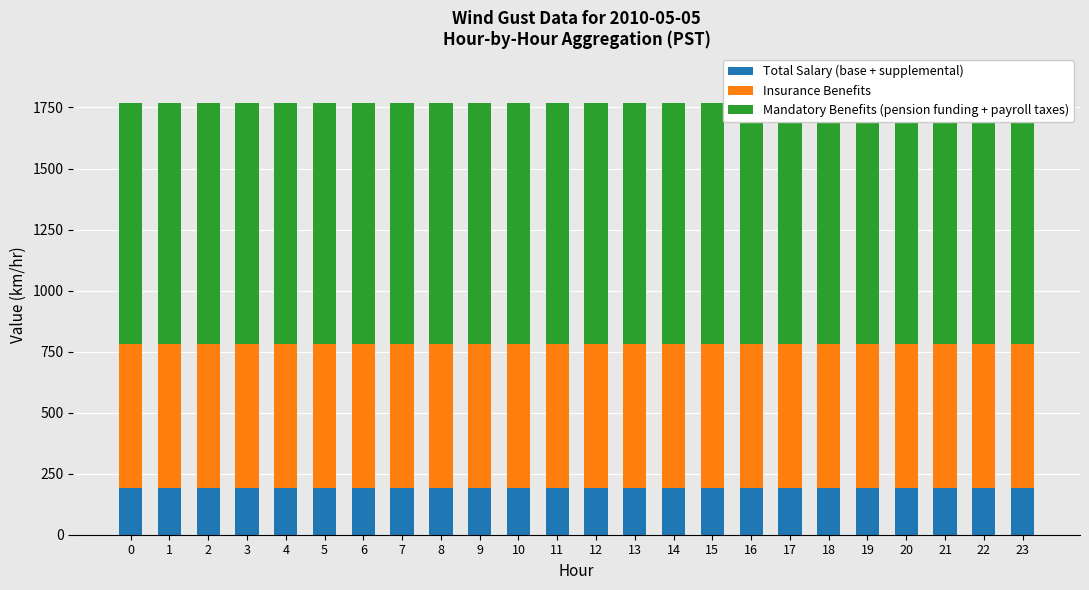

Reading left to right, what are all the values shown in this chart?

Total Salary (base + supplemental): 190	190	190	190	190	190	190	190	190	190	190	190	190	190	190	190	190	190	190	190	190	190	190	190
Insurance Benefits: 590	590	590	590	590	590	590	590	590	590	590	590	590	590	590	590	590	590	590	590	590	590	590	590
Mandatory Benefits (pension funding + payroll taxes): 990	990	990	990	990	990	990	990	990	990	990	990	990	990	990	990	990	990	990	990	990	990	990	990